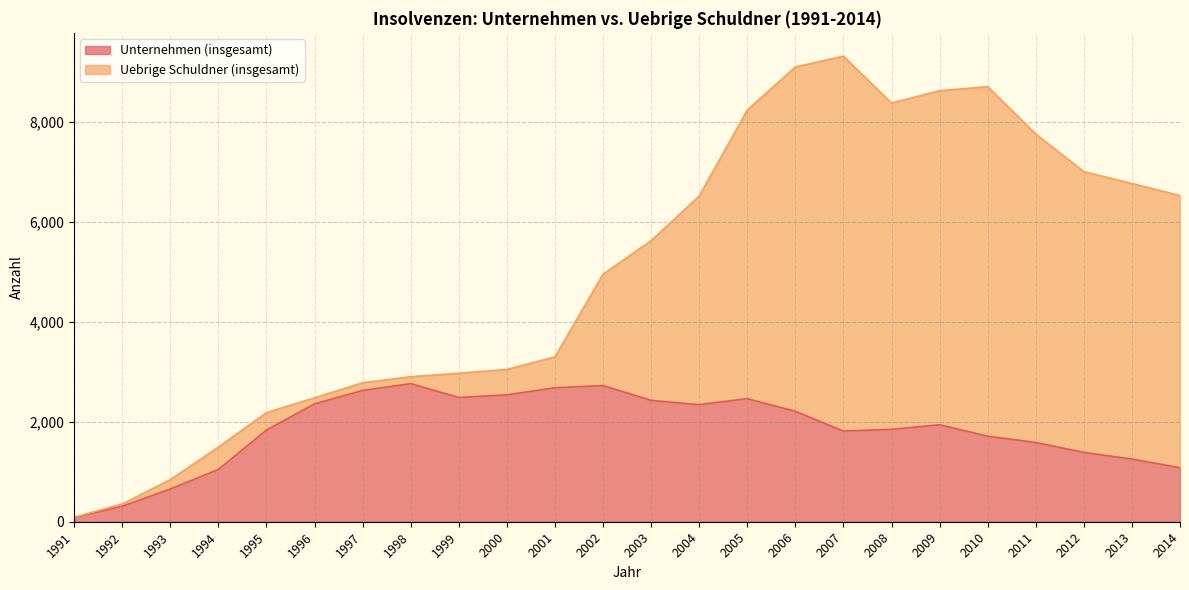

How many lines are shown in the chart?

2